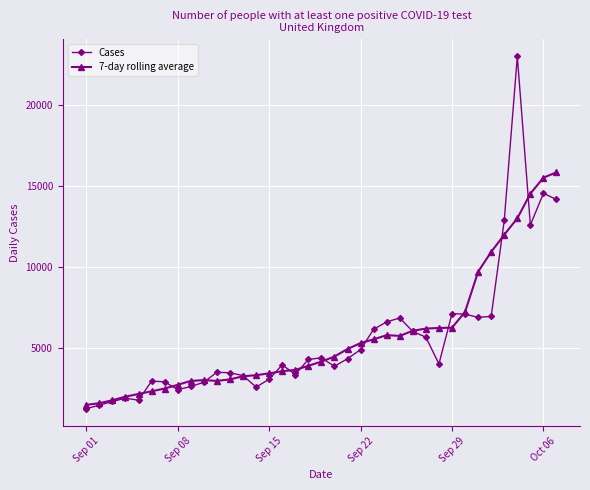

What is the minimum value shown in the chart?

1295